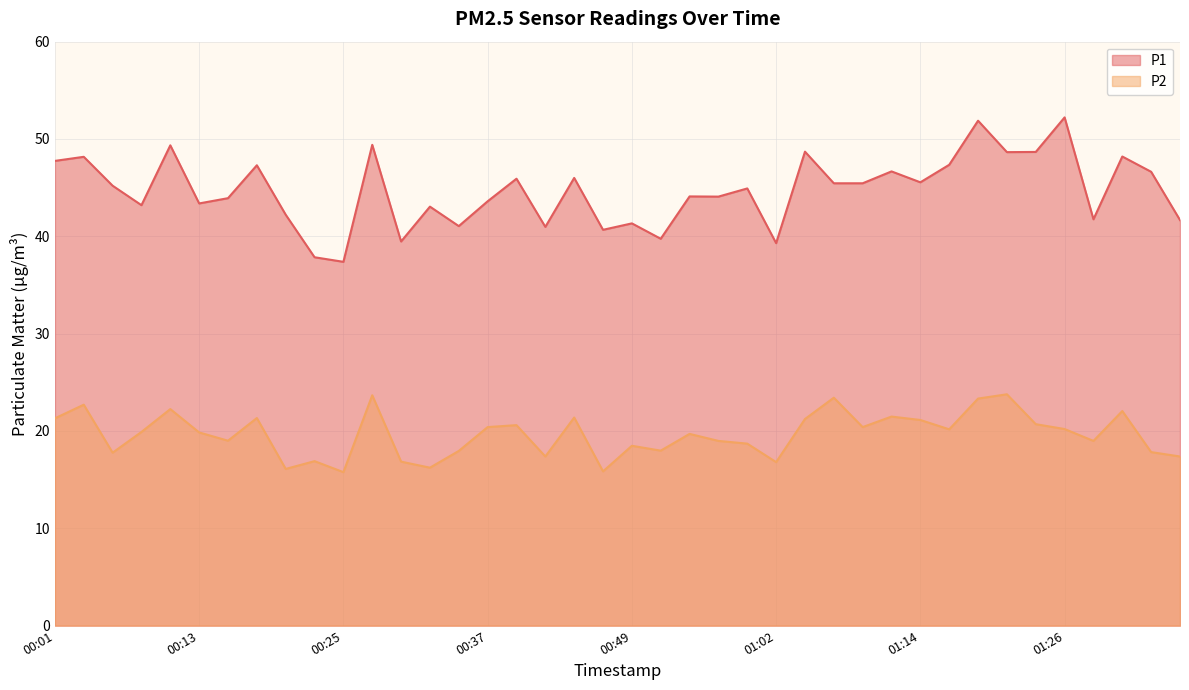

True or false: P2 and P1 cross at least once.

False